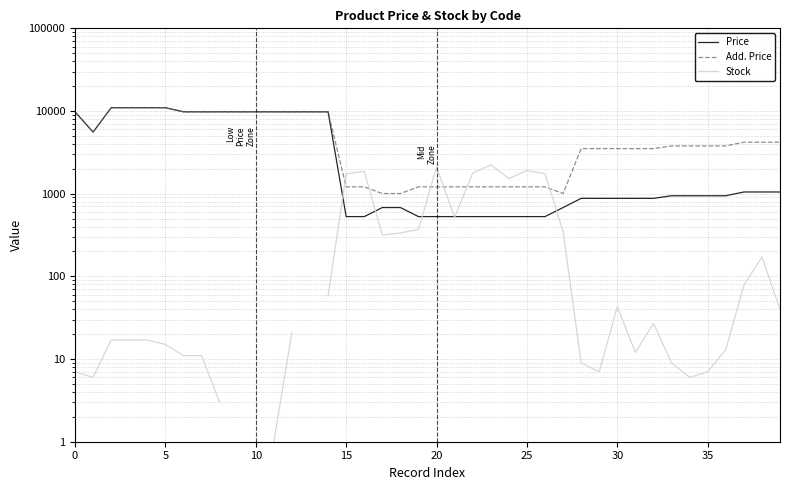

Which series has the widest spread of values?

Price